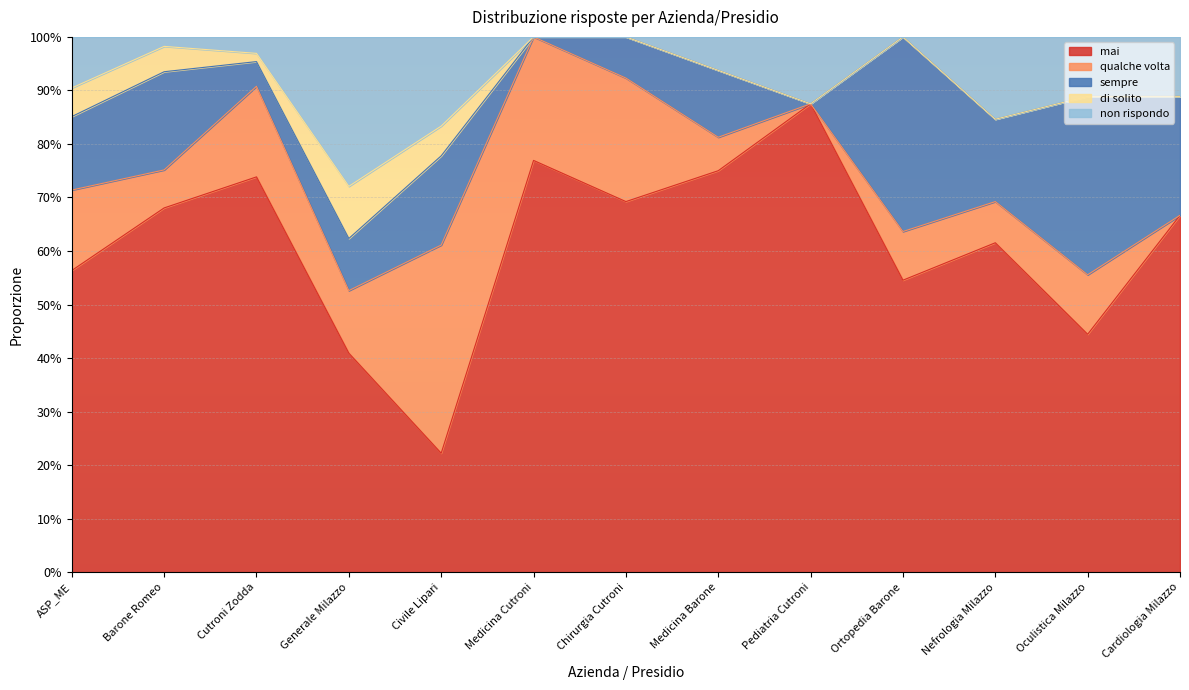

What is the difference between the mai values at Civile Lipari and Ortopedia Barone?

0.3